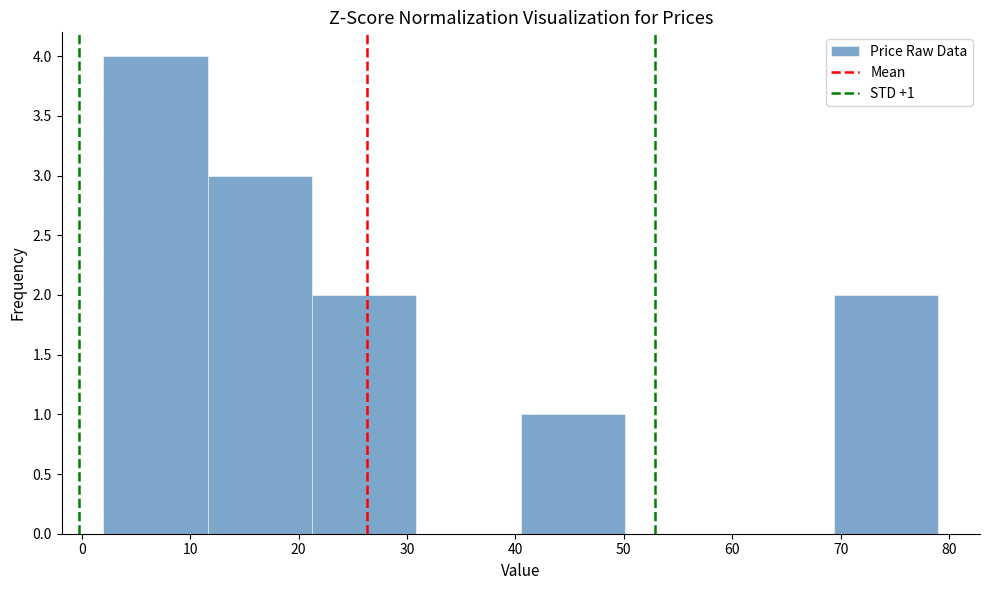

Which range on the x-axis has the tallest bar?

2 to 12